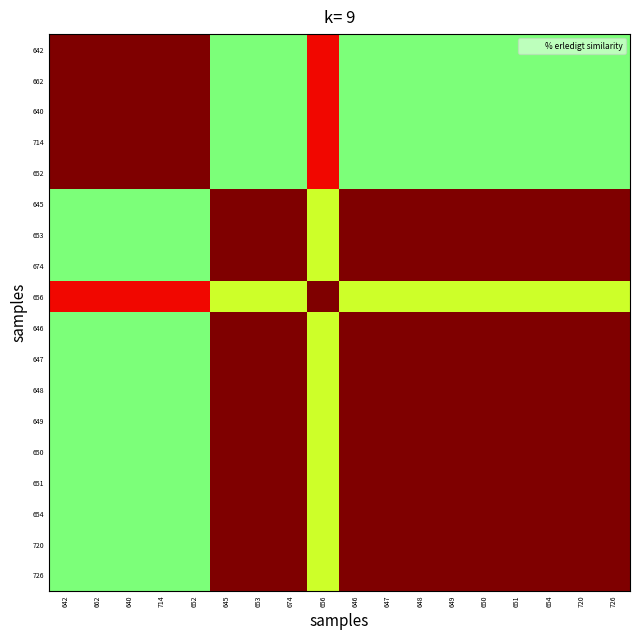

Between 650 and 720, which series saw the biggest shift?

642